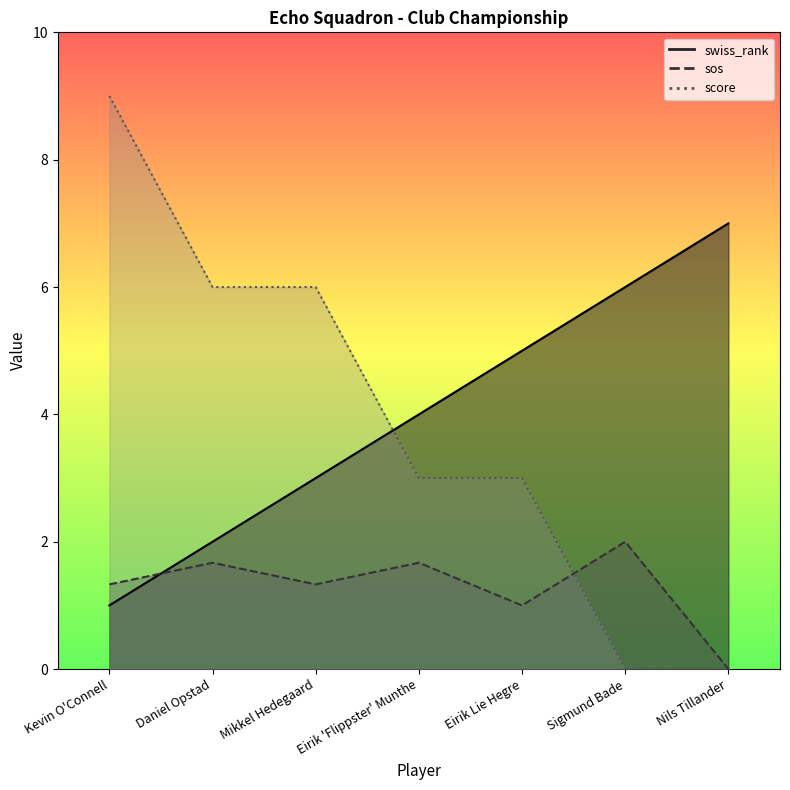

What is the sum of the sos values at Eirik Lie Hegre and Mikkel Hedegaard?

2.3